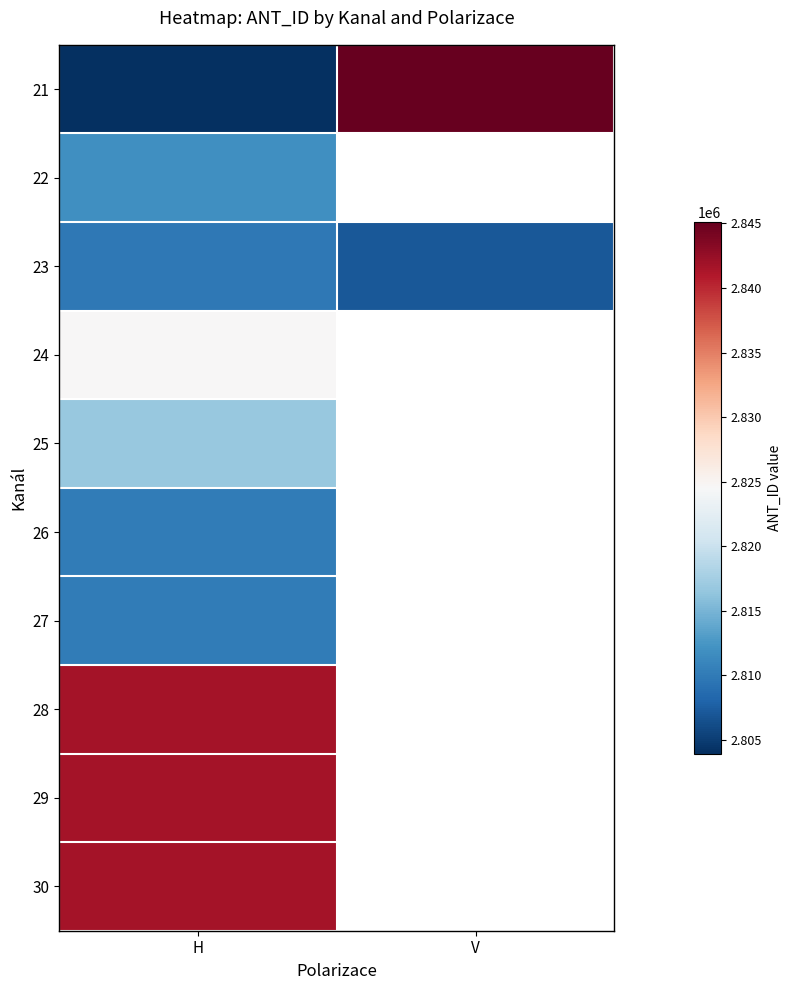

Which series changed the most between H and V?

21